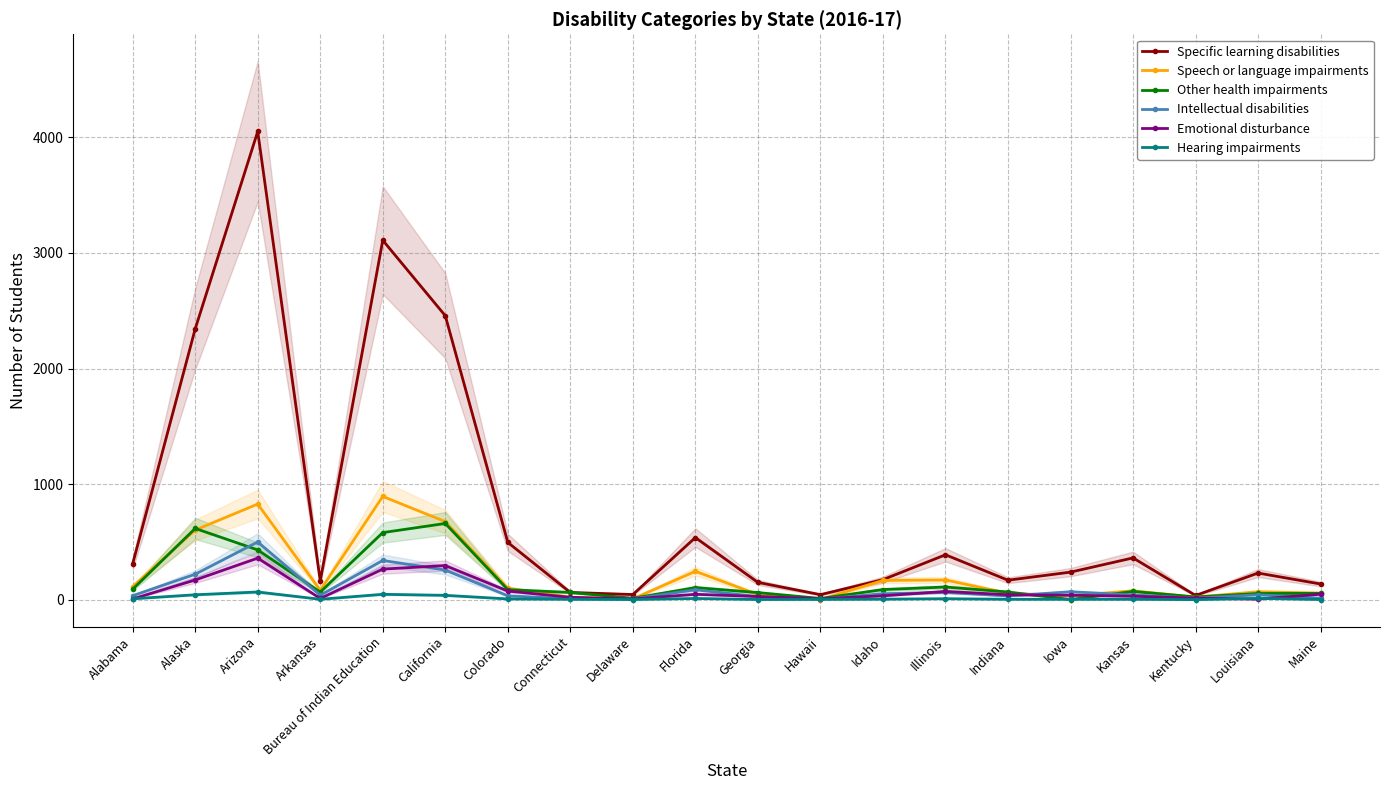

List the series in order of their peak value, highest first.

Specific learning disabilities, Speech or language impairments, Other health impairments, Intellectual disabilities, Emotional disturbance, Hearing impairments